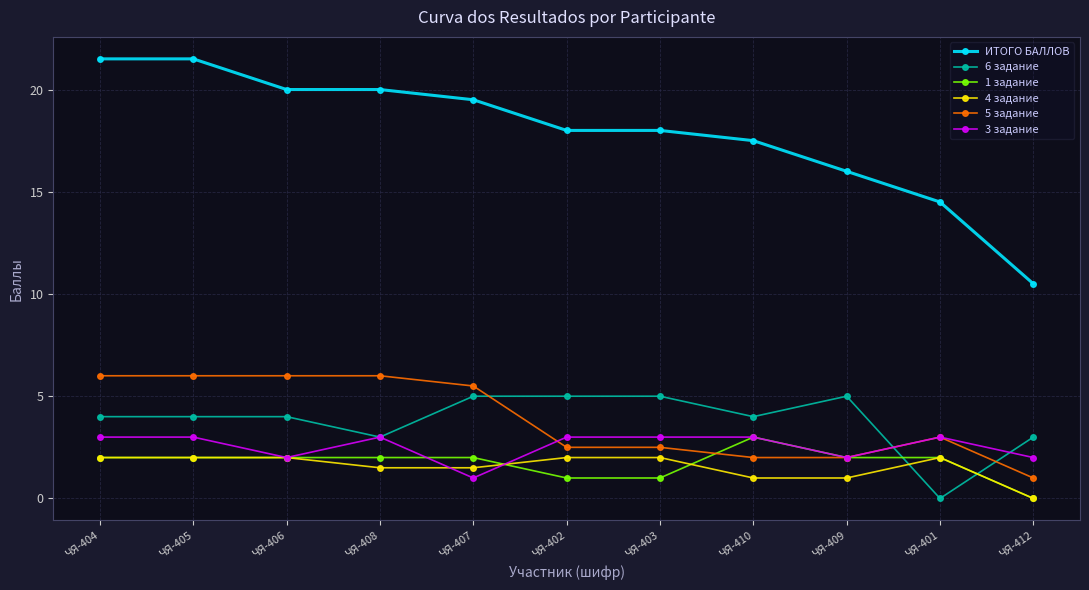

How many 6 задание values are between 3 and 5?

10